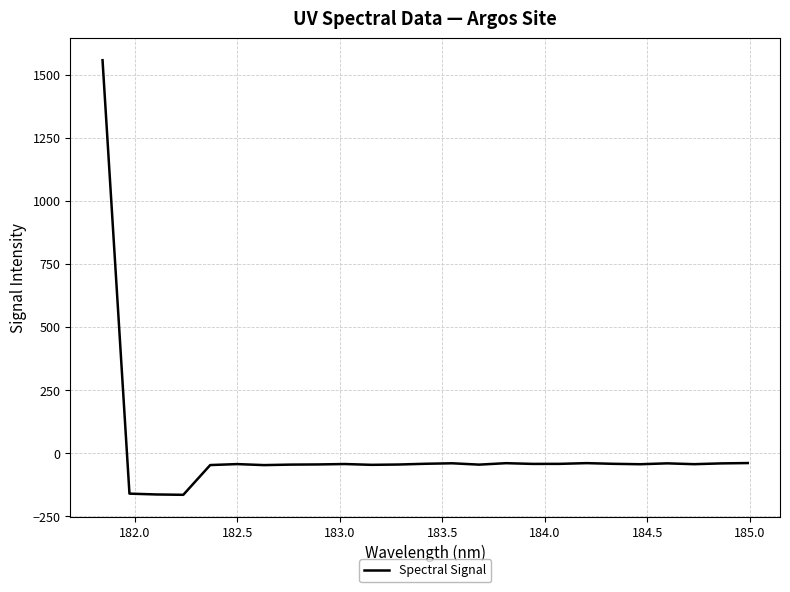

What is the minimum value shown in the chart?

-165.3